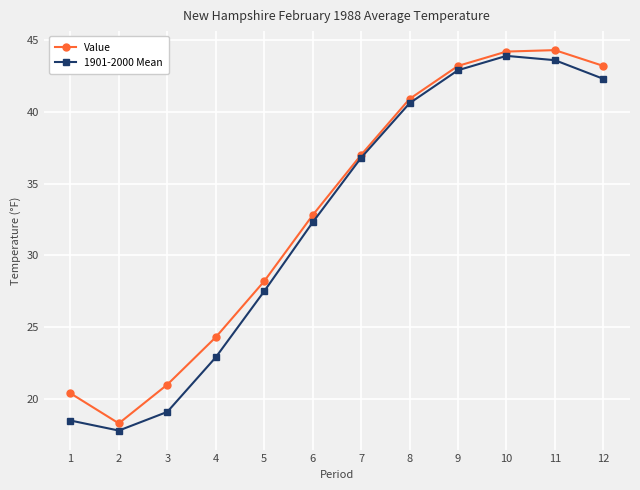

At how many categories does at least one series exceed 33?

6